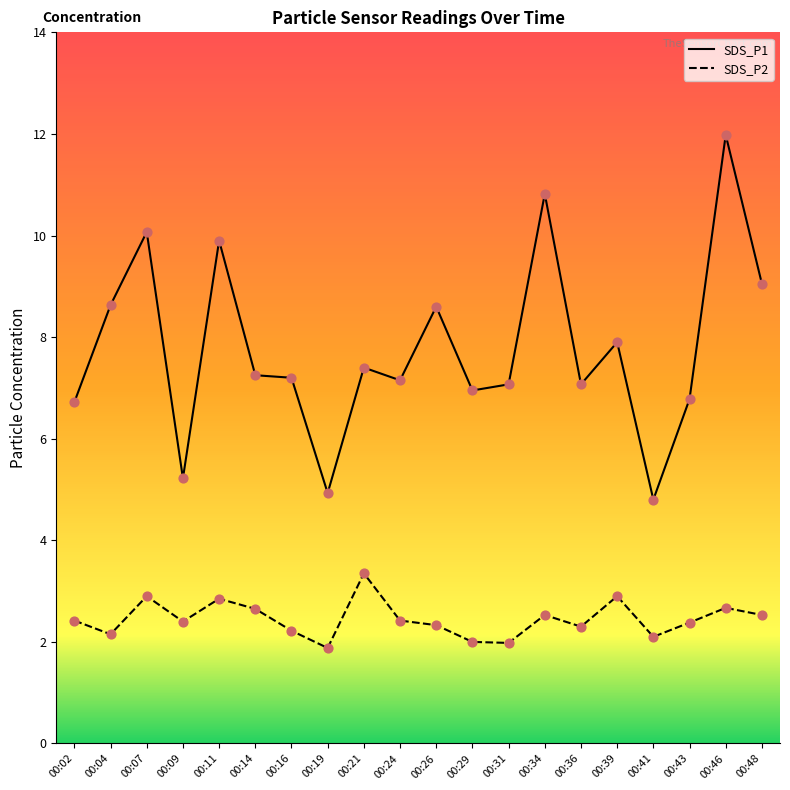

At how many categories does at least one series exceed 10?

3